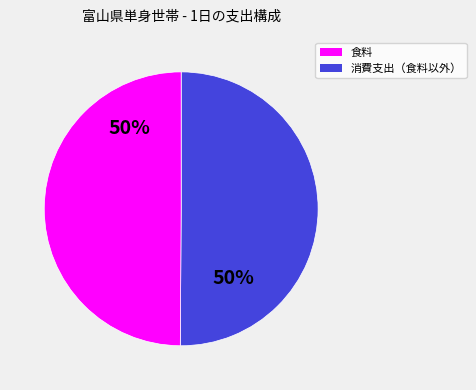

To the nearest percent, what is the average slice percentage?

50%